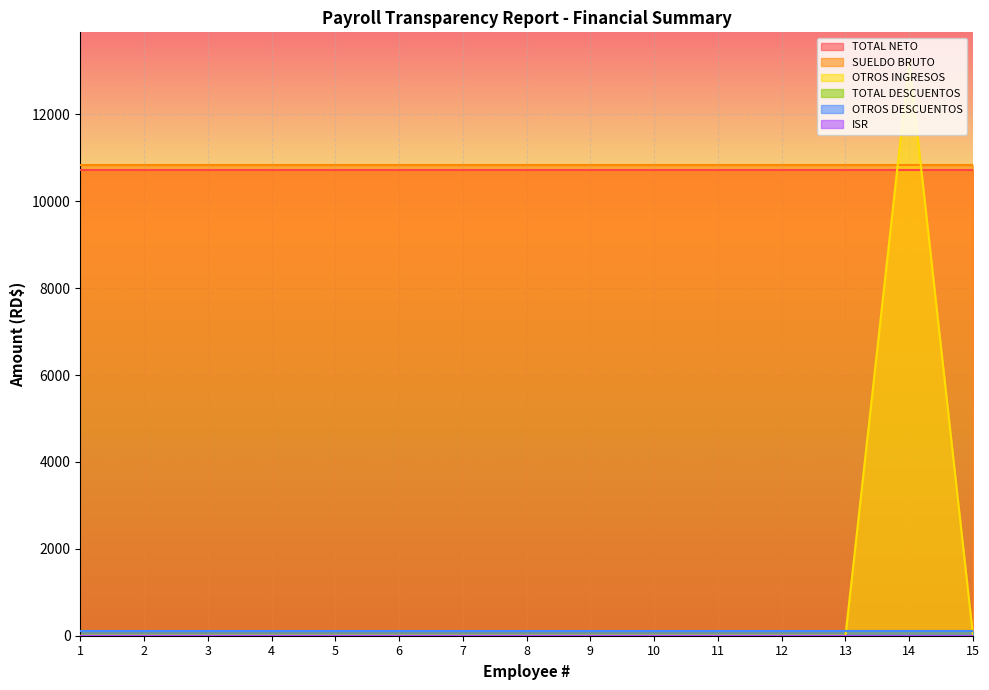

At which category does the chart reach its peak across all series?

14